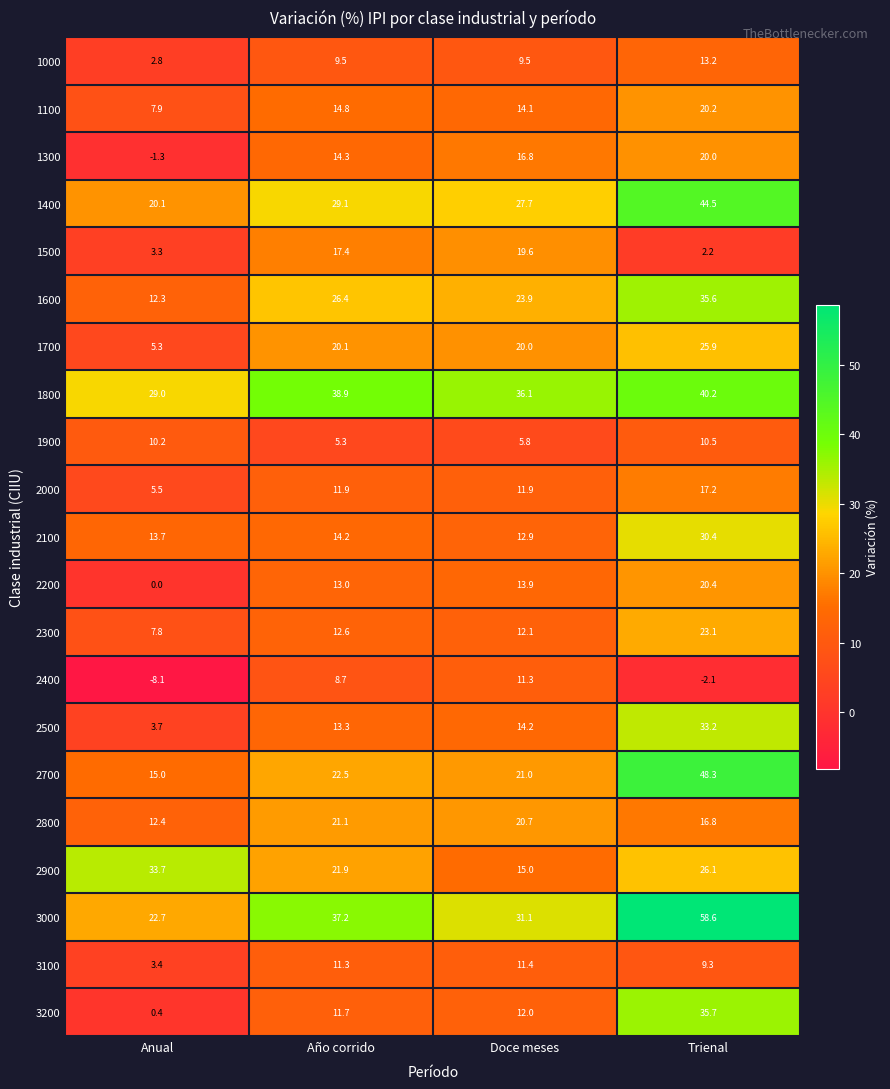

True or false: 1900 has a value of 5.3 at Año corrido.

True